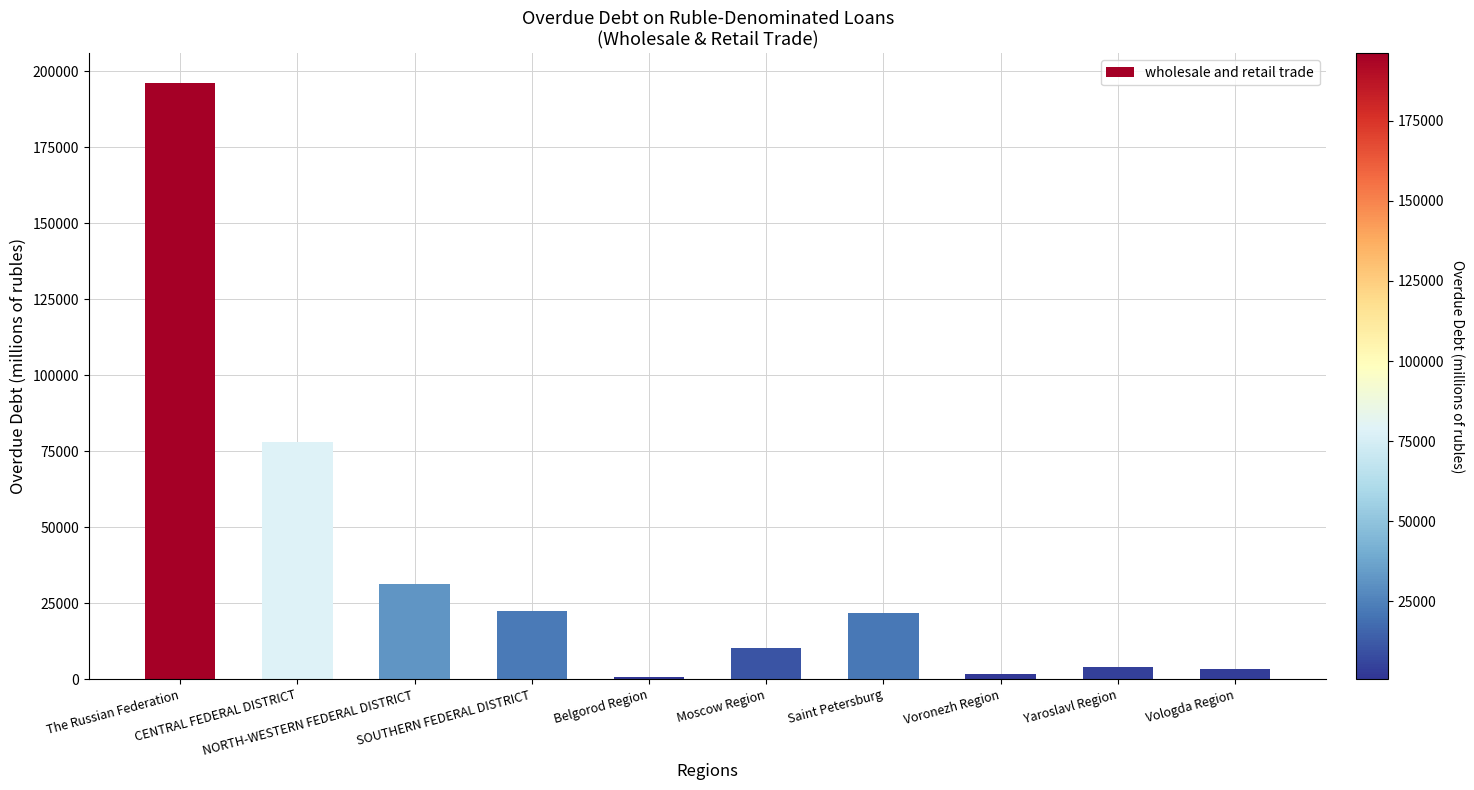

What is the sum of all values?

369699